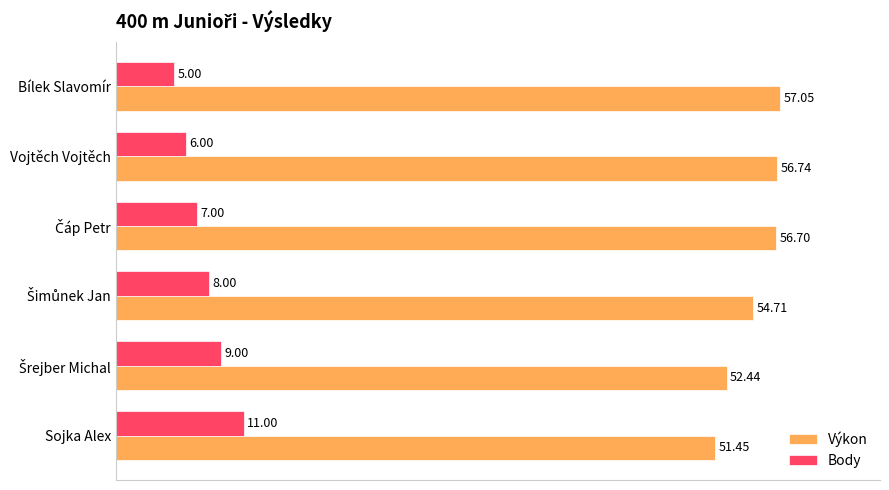

At which category does the chart reach its minimum across all series?

Bílek Slavomír